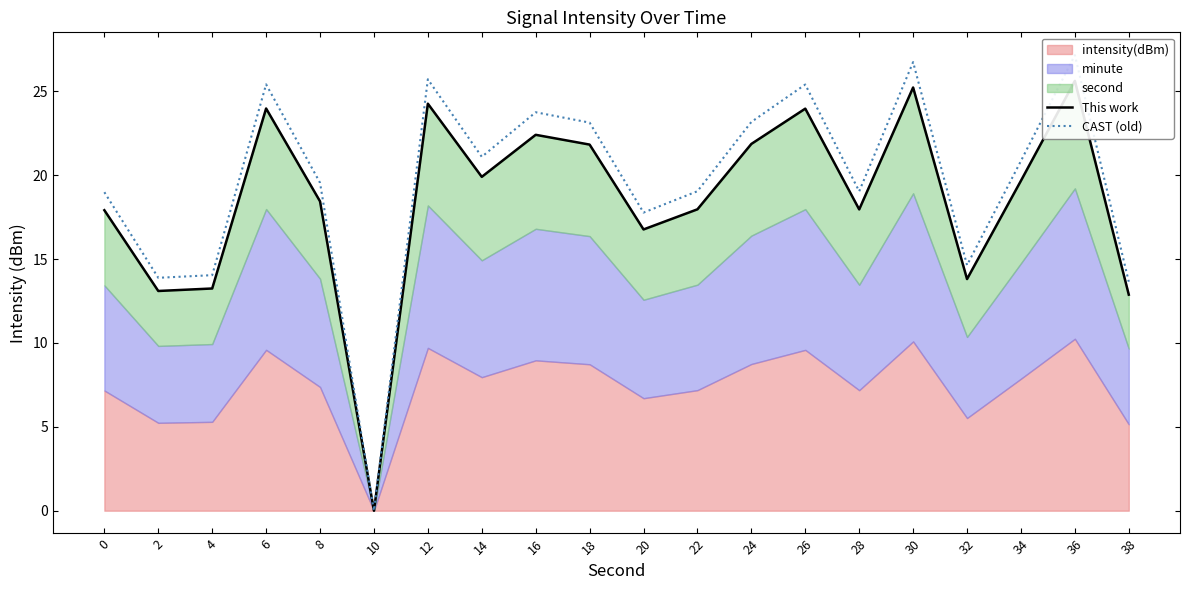

The value of CAST (old) at 30 is 40.5. True or false?

False